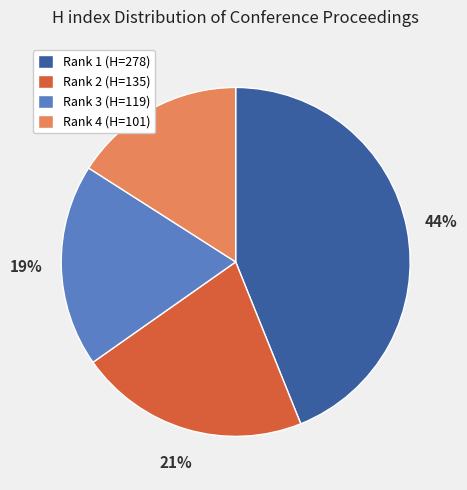

To the nearest percent, what percentage of the pie is Rank 3 (H=119)?

19%